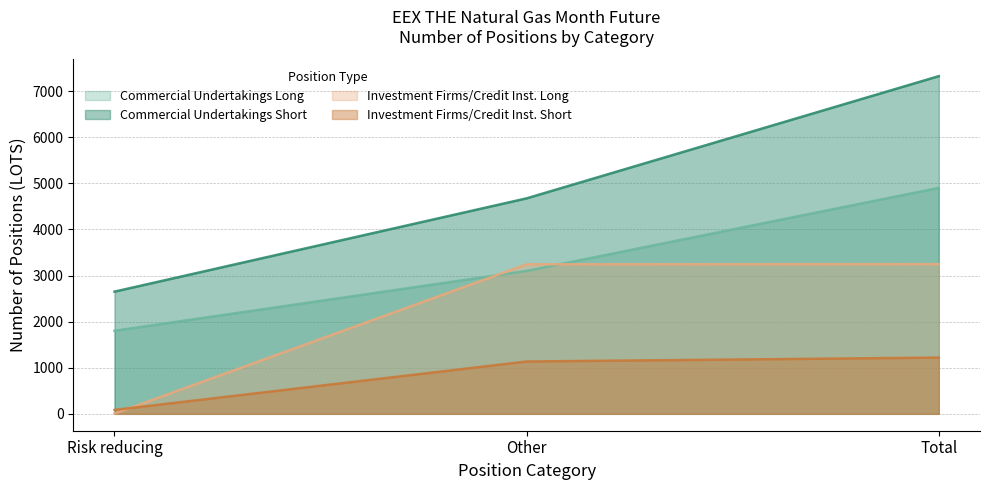

At which label does Investment Firms Short reach its minimum?

Risk reducing